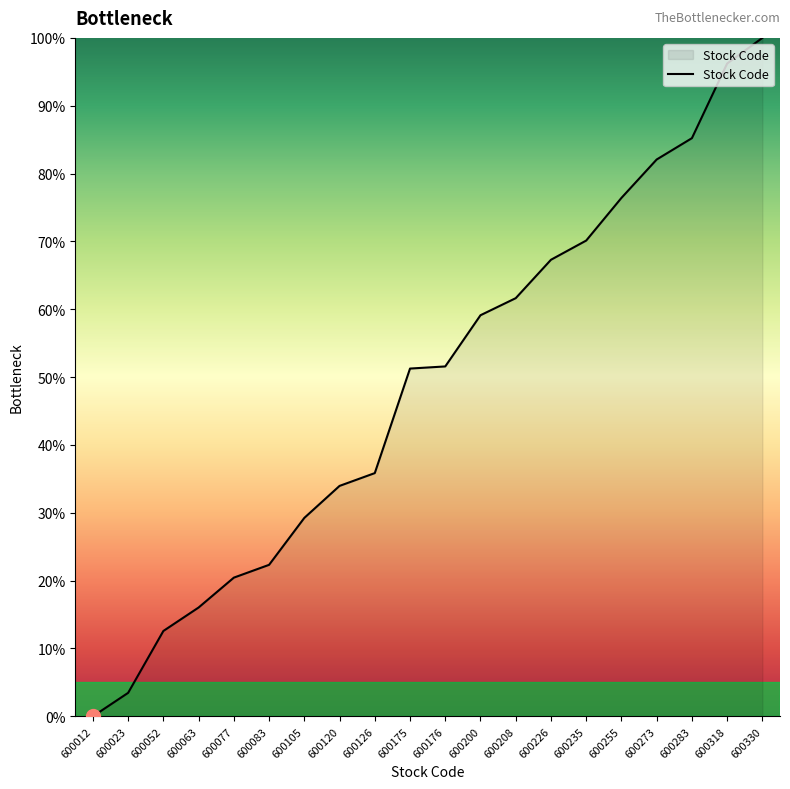

Which category has the highest value across all series?

600330